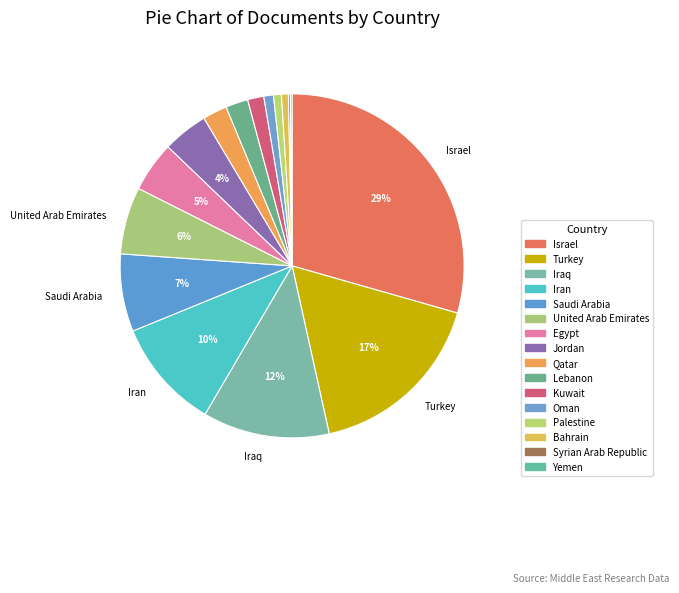

How much of the chart is everything except Israel?

70.6%